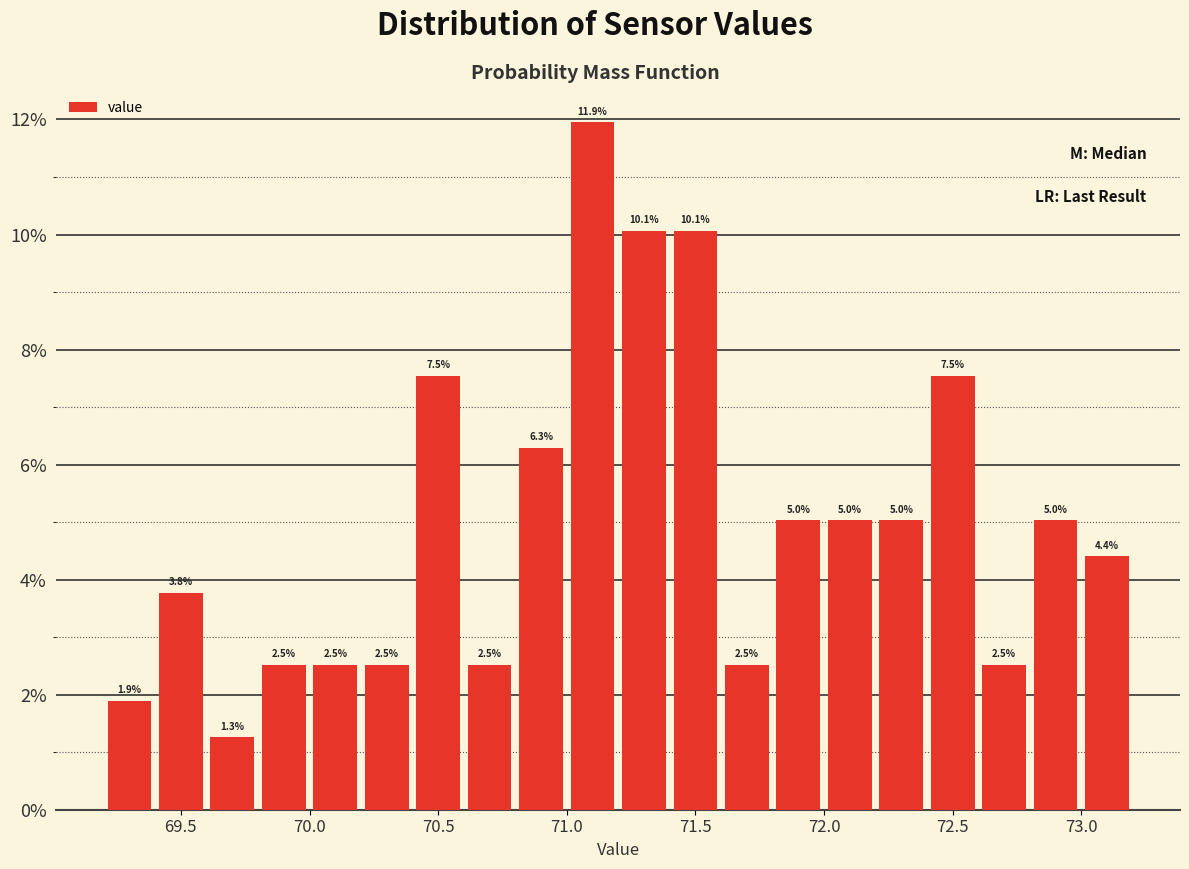

How tall is the bar that spans 72.6 to 72.8 on the x-axis?

2.5